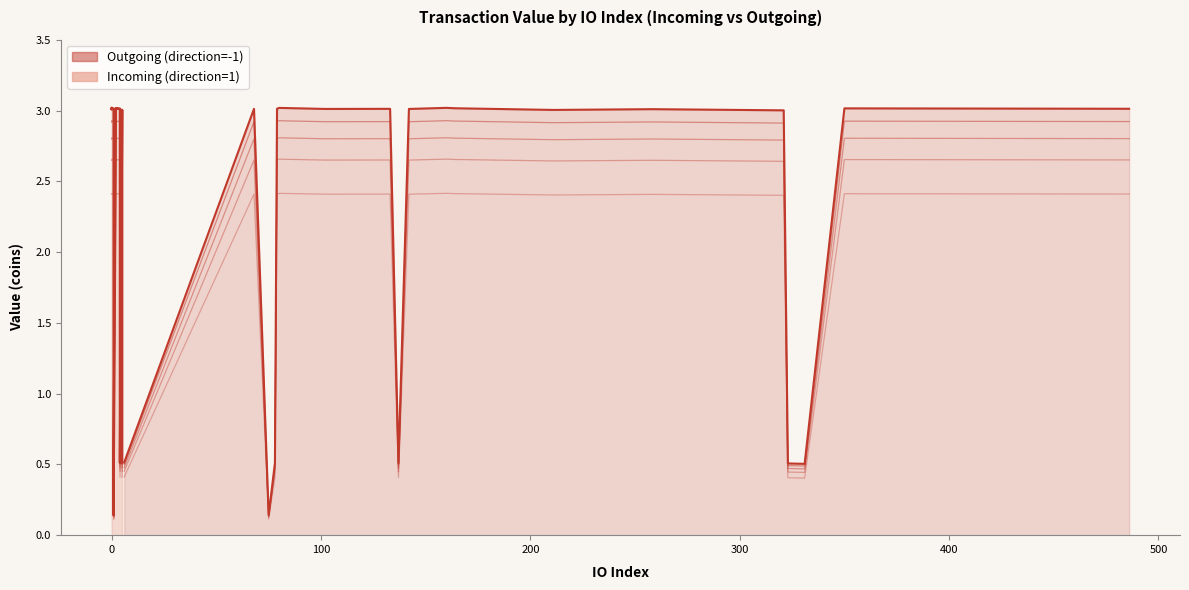

What is the total value across all series at 0?

6.0